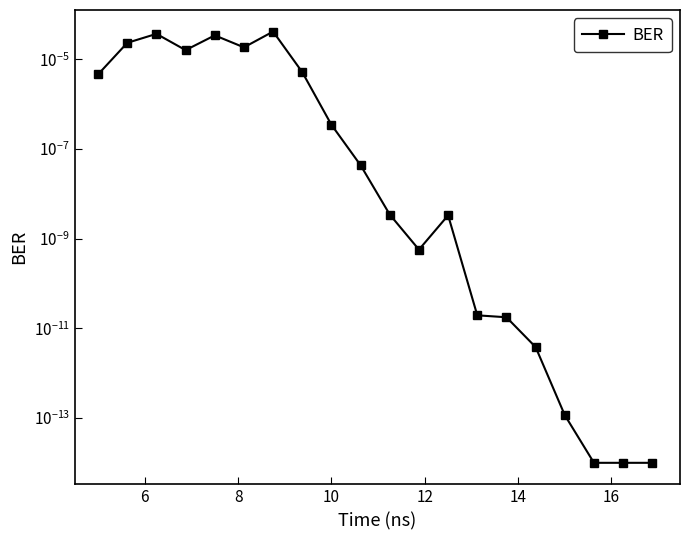

True or false: the data has more than 0 interior local peaks.

True